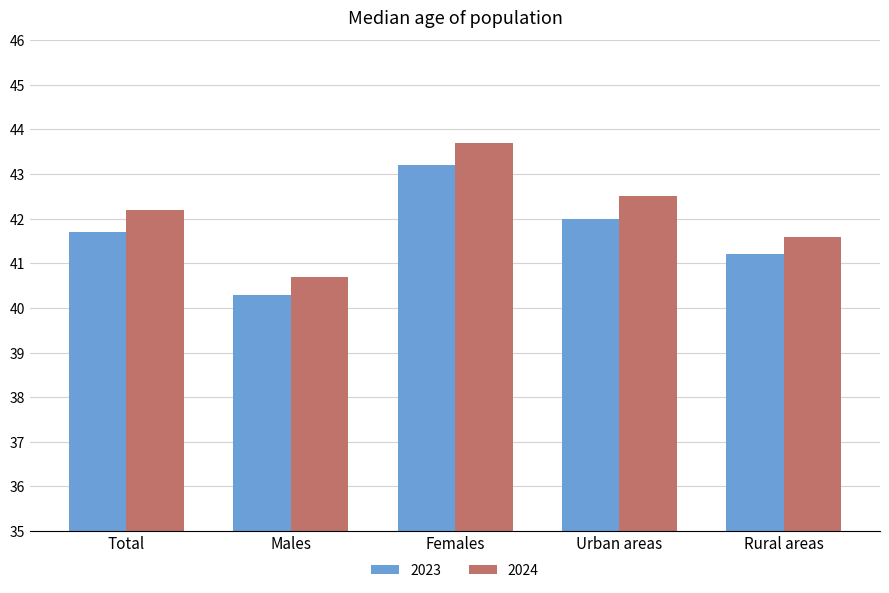

What are all the series names shown in the legend?

2023, 2024